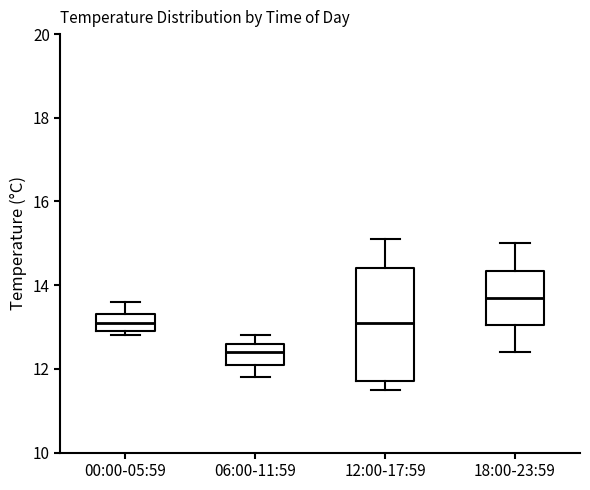

Which box is the tallest, from its lower edge to its upper edge?

12:00-17:59